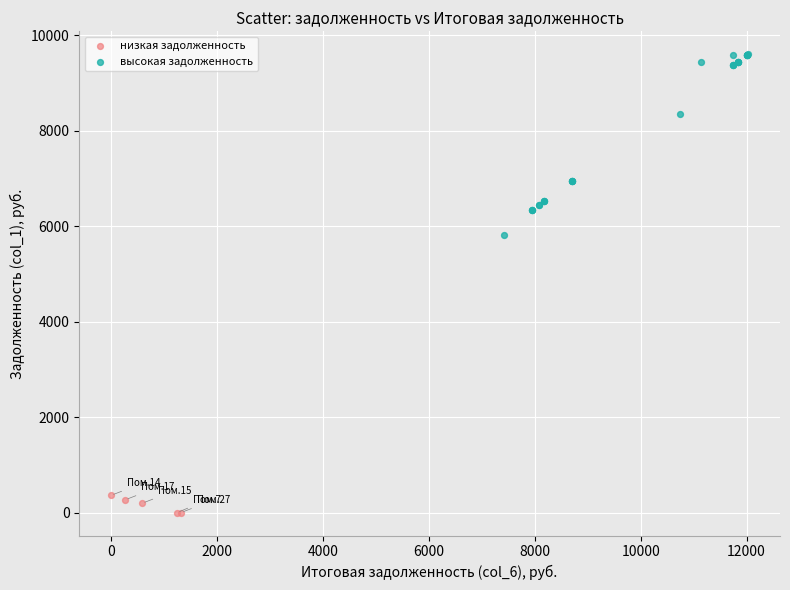

Which series reaches the minimum Y coordinate?

низкая задолженность